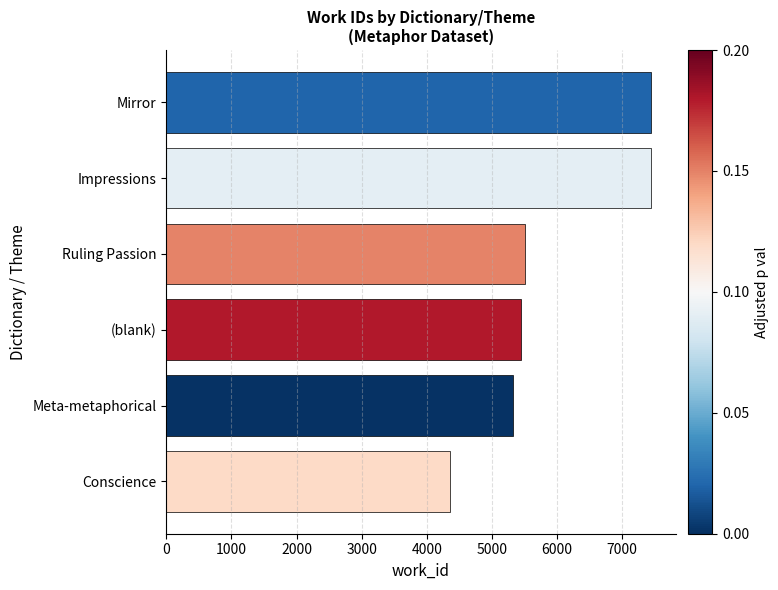

Are the bars horizontal?

Yes